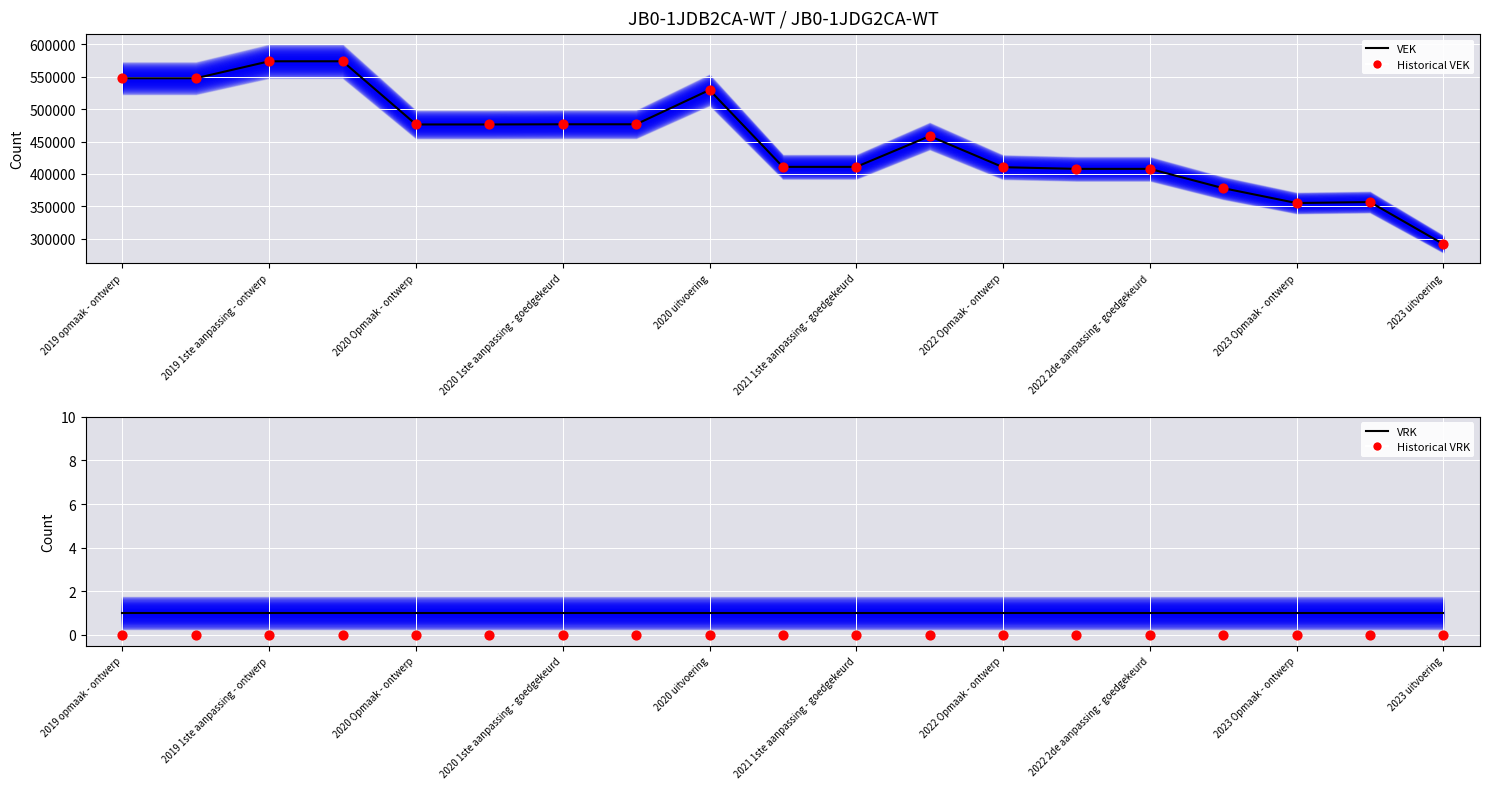

Which series has the largest total across all categories?

VEK line